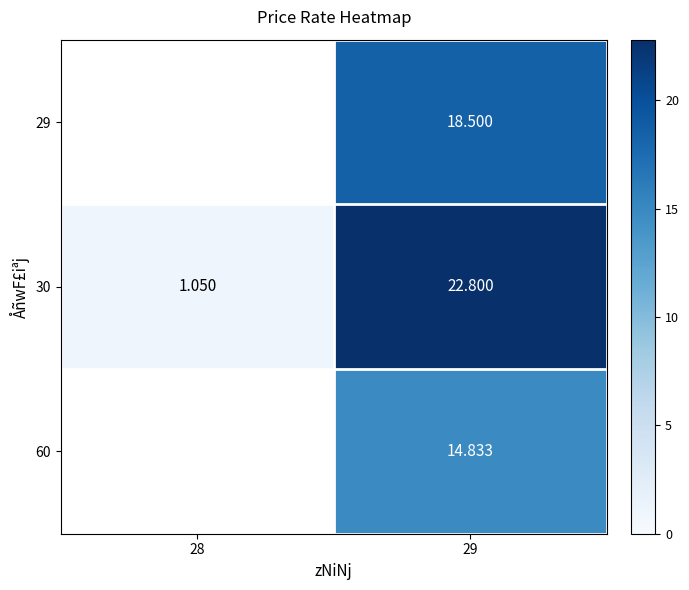

Is the value of 30 at 29 greater than the value of 60 at 29?

Yes